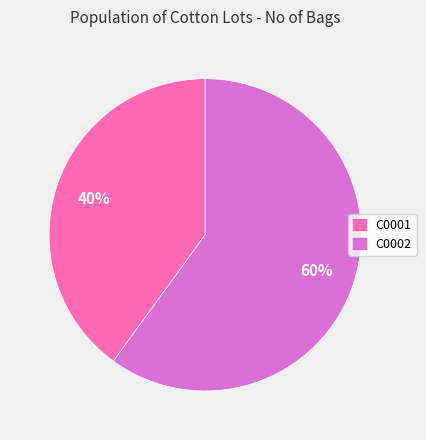

Between C0002 and C0001, which is larger?

C0002